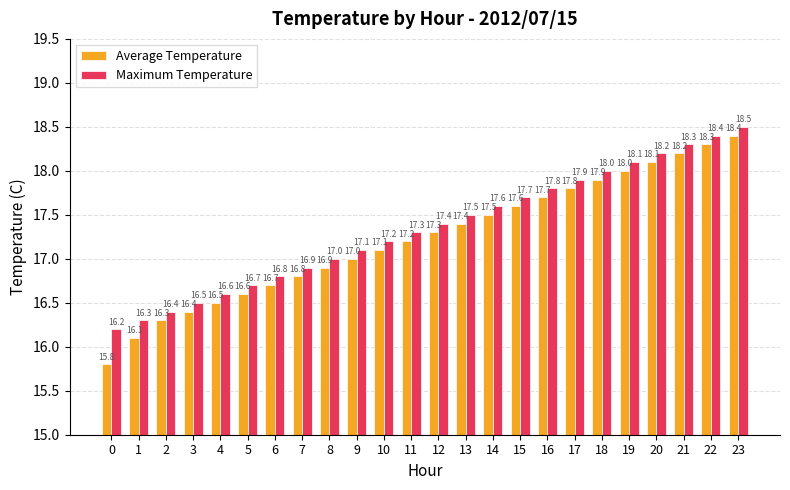

What is the total value across all series at 15?

35.3